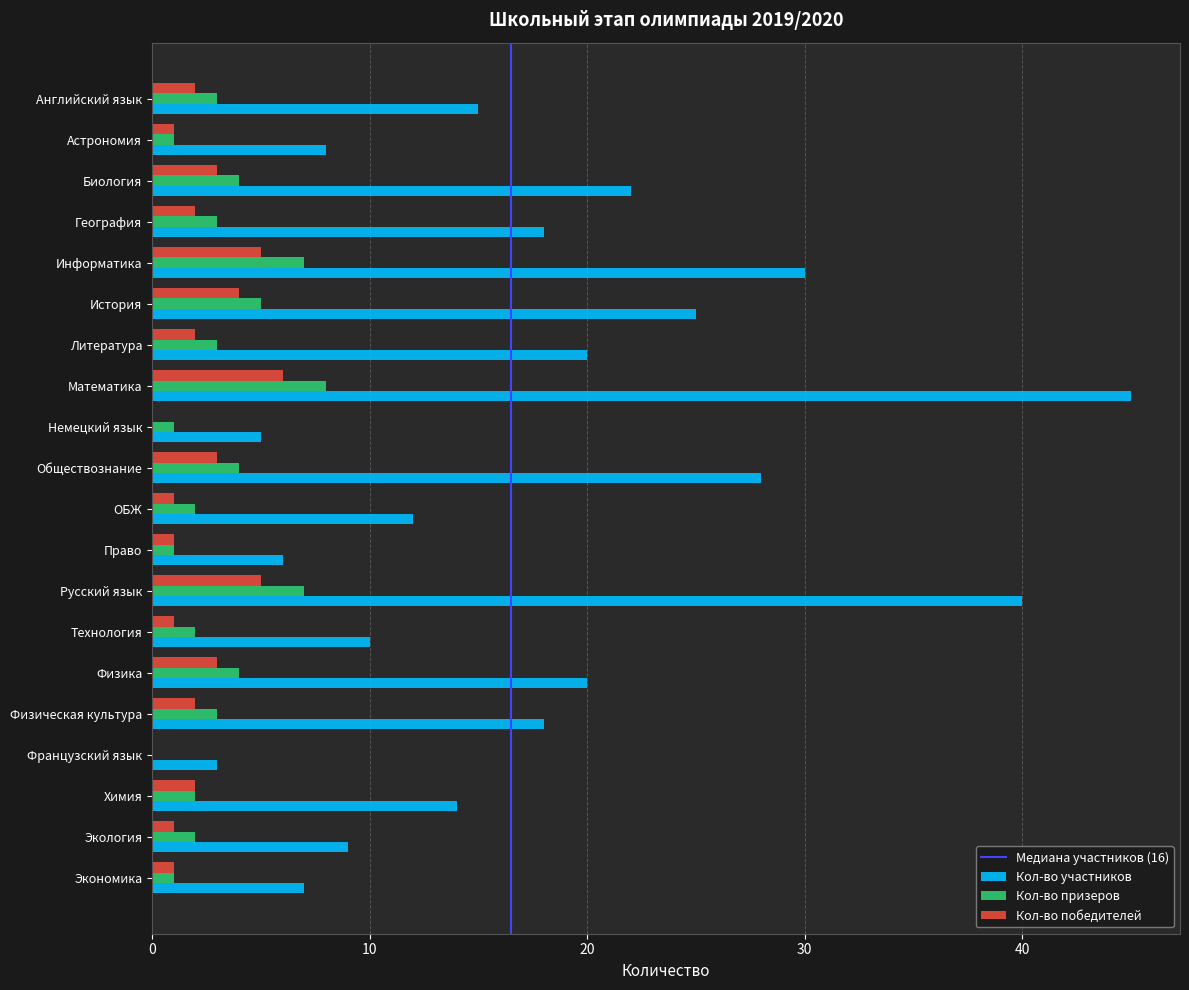

Which series has the largest total across all categories?

Кол-во участников